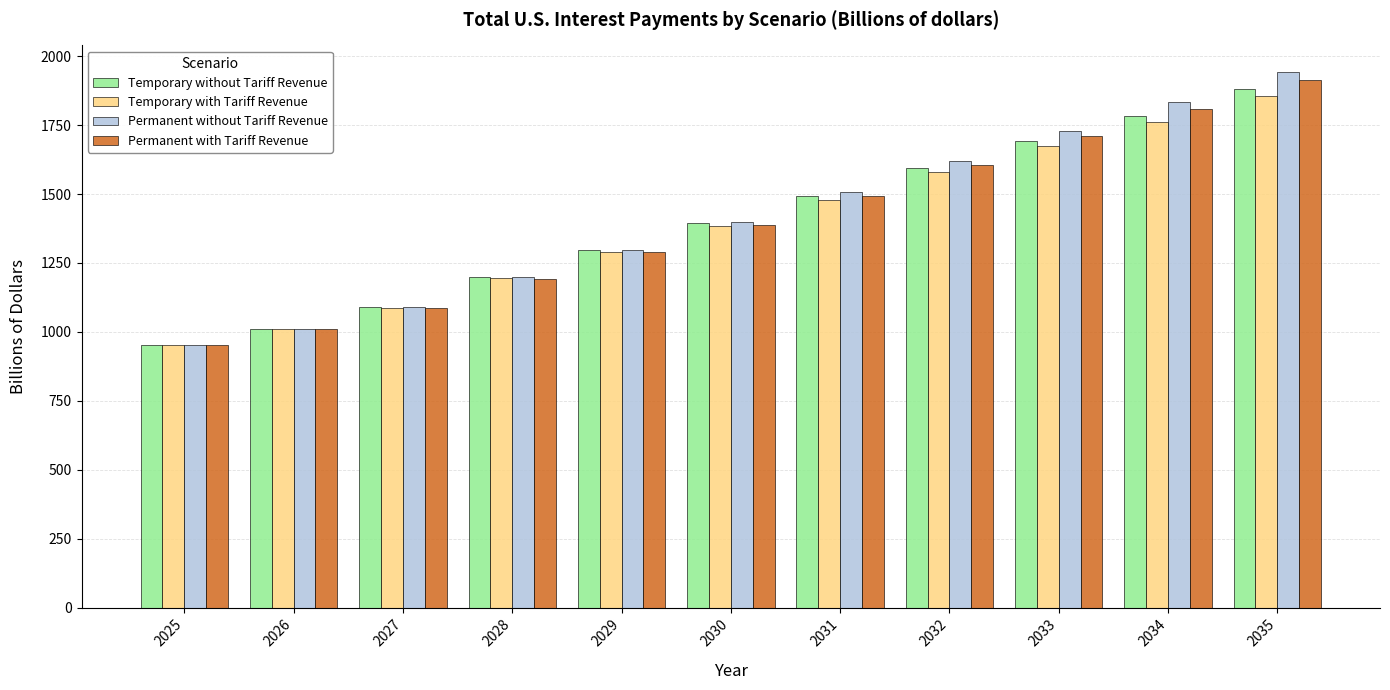

Reading right to left, extract all data points from this chart.

Temporary without Tariff Revenue: 1881.3	1784.4	1693.2	1596.1	1492.6	1395.2	1296.5	1199.1	1090.6	1009.8	952.3
Temporary with Tariff Revenue: 1854.6	1761.3	1673.5	1579.6	1479.2	1384.6	1288.5	1193.6	1087.4	1008.6	952.3
Permanent without Tariff Revenue: 1941.9	1832.0	1729.3	1620.7	1505.7	1398.8	1296.2	1198.9	1090.6	1009.8	952.3
Permanent with Tariff Revenue: 1915.2	1808.9	1709.6	1604.2	1492.3	1388.2	1288.3	1193.3	1087.4	1008.6	952.3